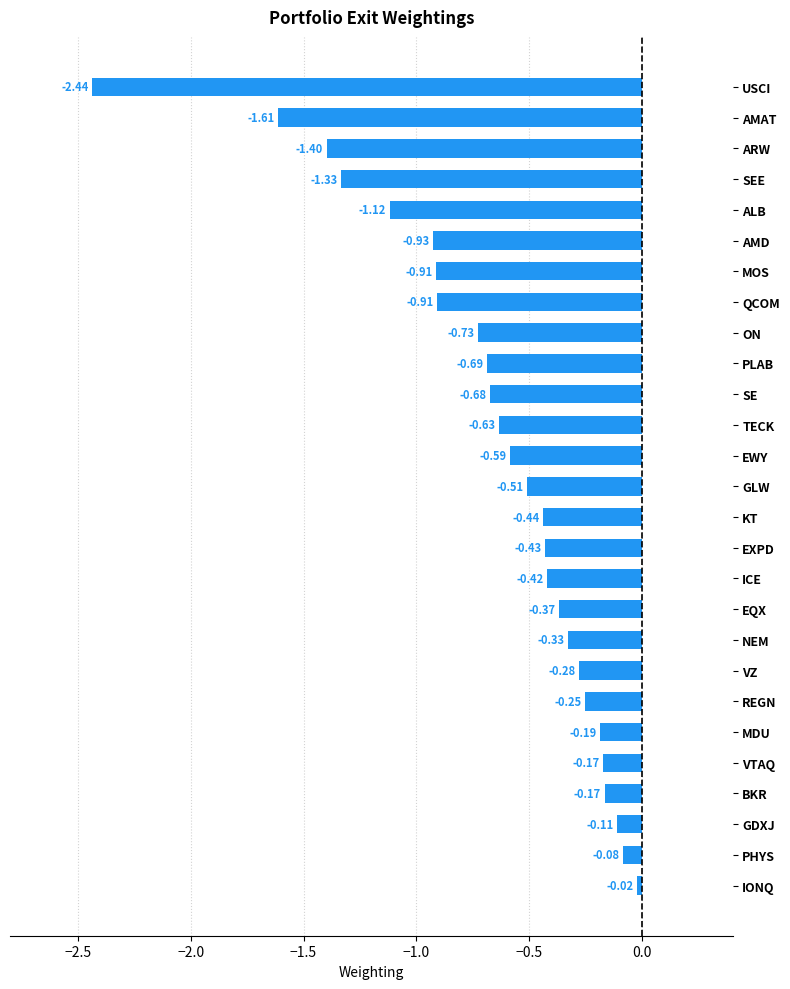

What is the difference between the maximum and minimum values?

2.4